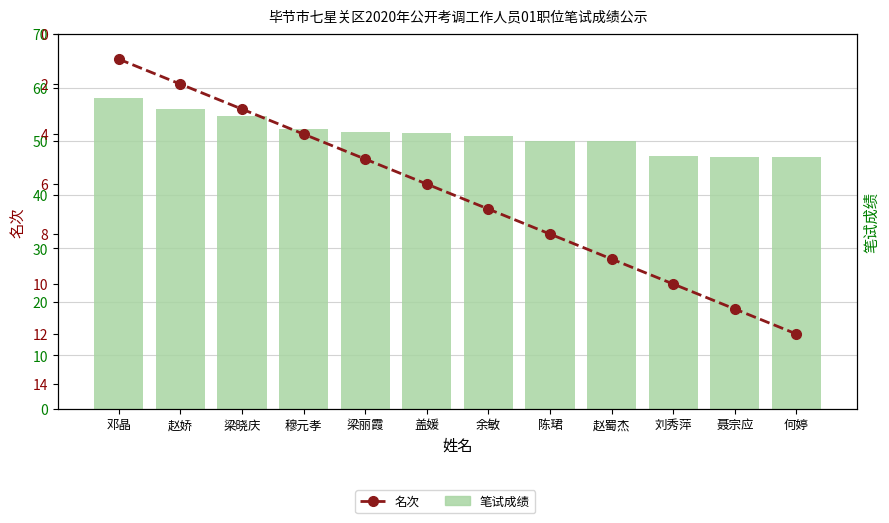

Which series has the largest total across all categories?

笔试成绩